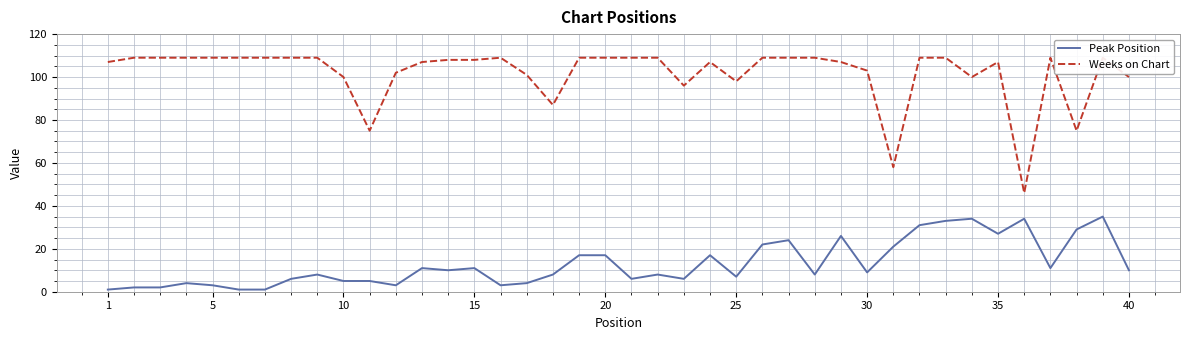

Is it true that Peak Position equals 3 at 5?

True